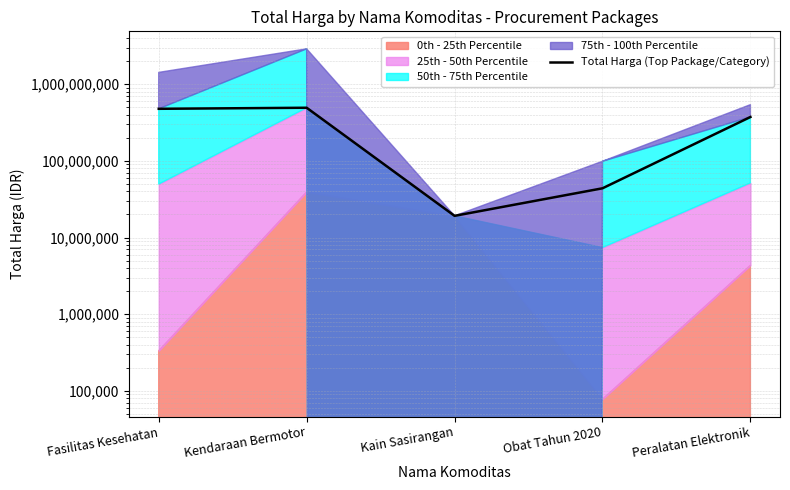

At which category does the data reach its first local valley?

Kain Sasirangan